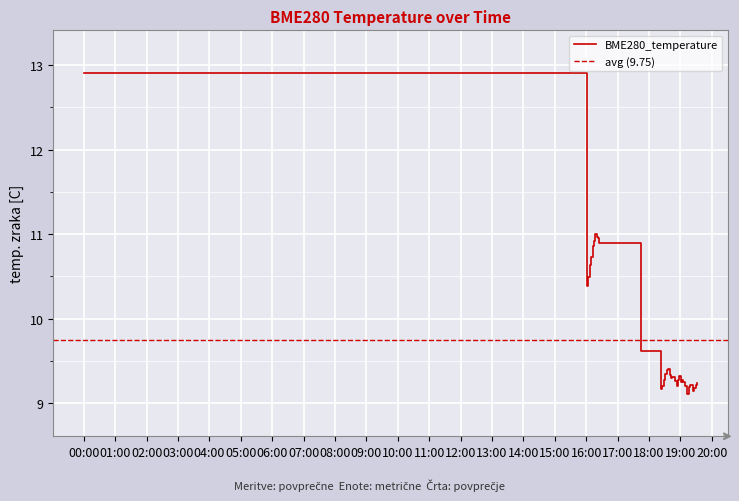

At which category does the chart reach its minimum across all series?

2023/04/02 19:13:21